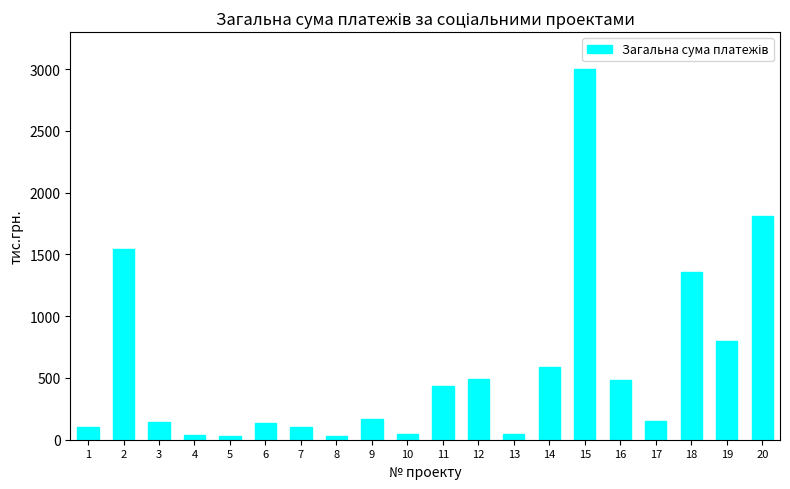

How many data points does each series have?

20